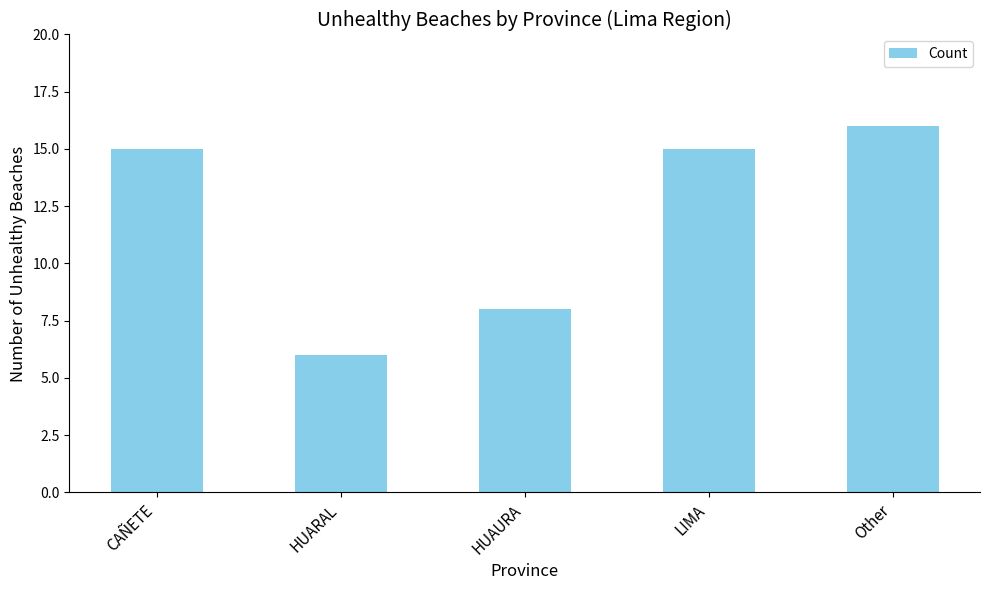

What is the average value?

12